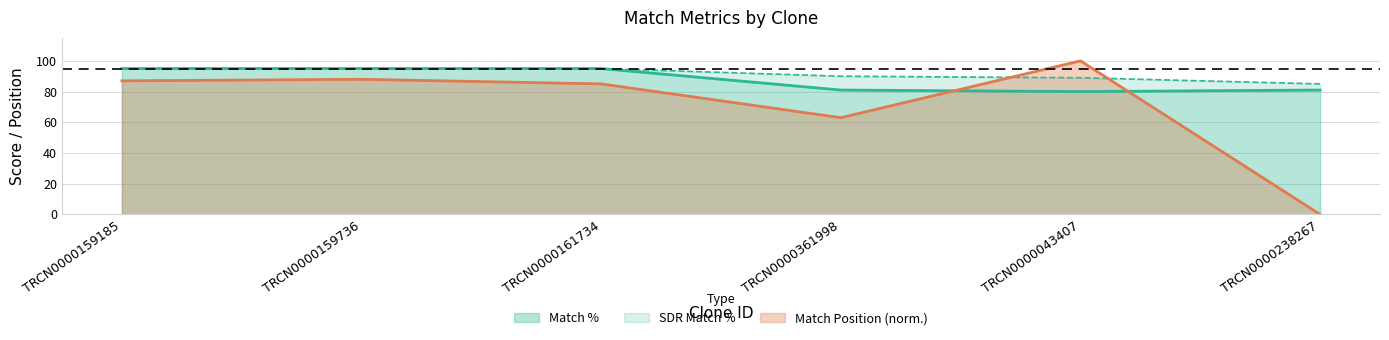

At how many categories does at least one series exceed 33?

6